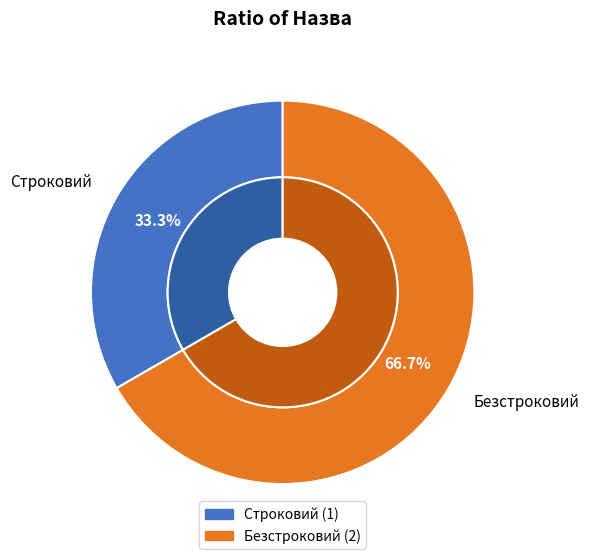

To the nearest percent, what portion does Строковий represent?

33%